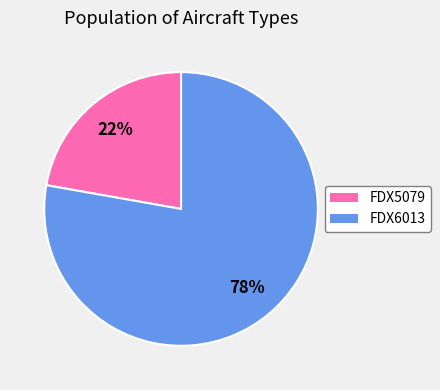

To the nearest percent, what is the difference between the FDX6013 and FDX5079 slice percentages?

56%